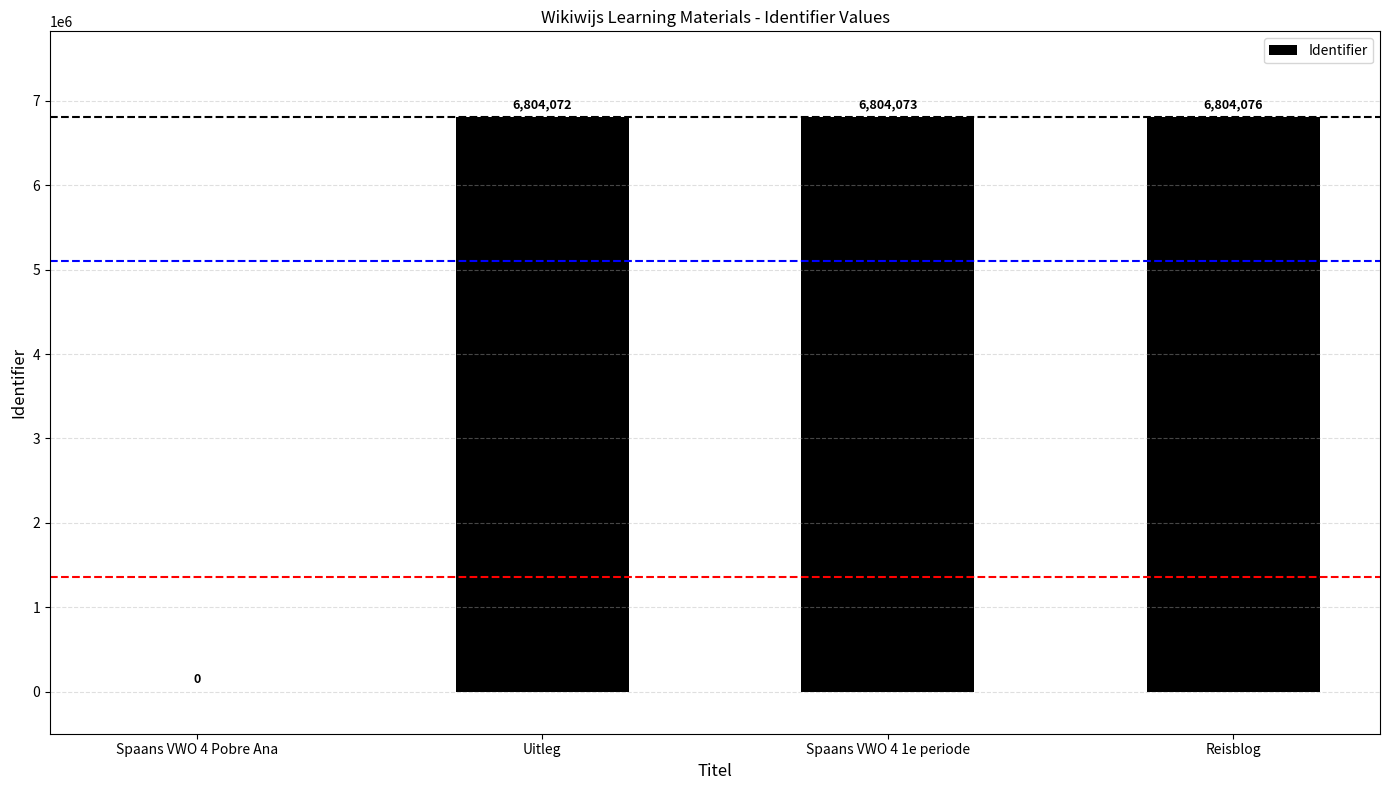

What is the sum of all values?

20412221